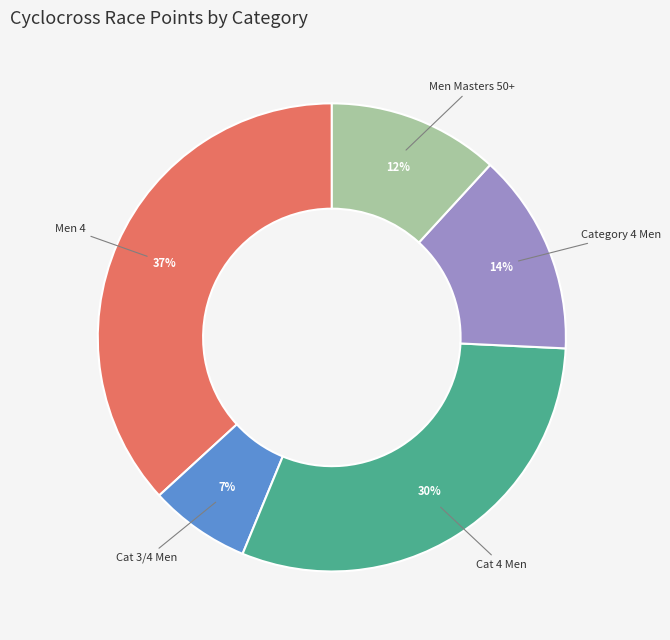

Is Men Masters 50+ the majority of the pie?

No